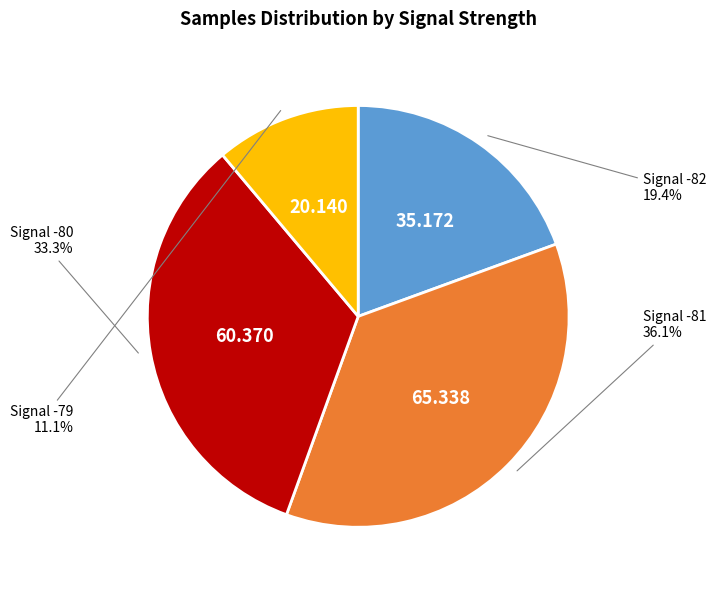

How many segments does this pie chart have?

4